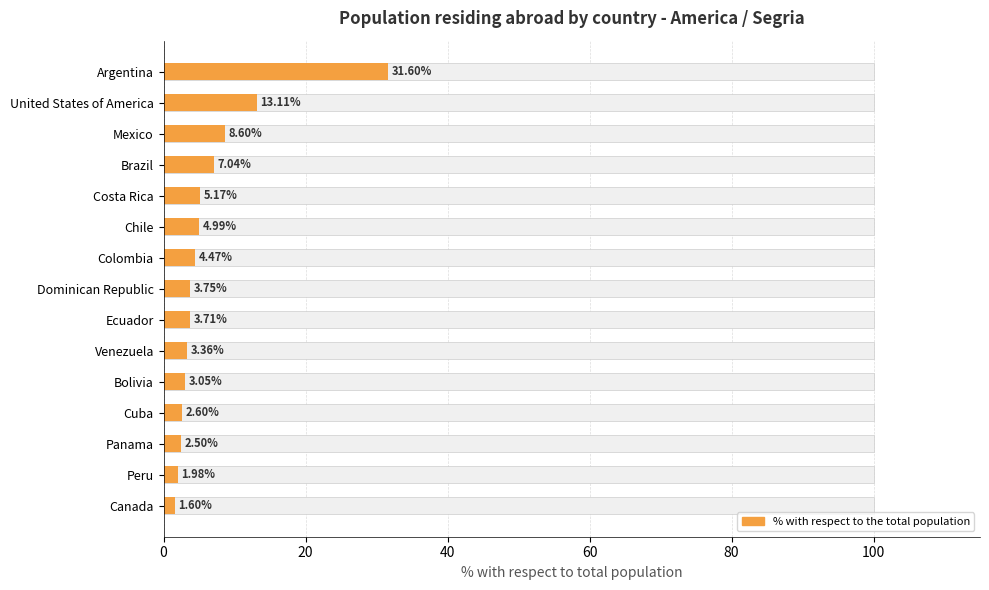

Reading left to right, extract all data points from this chart.

31.6	13.1	8.6	7.0	5.2	5.0	4.5	3.8	3.7	3.4	3.0	2.6	2.5	2.0	1.6